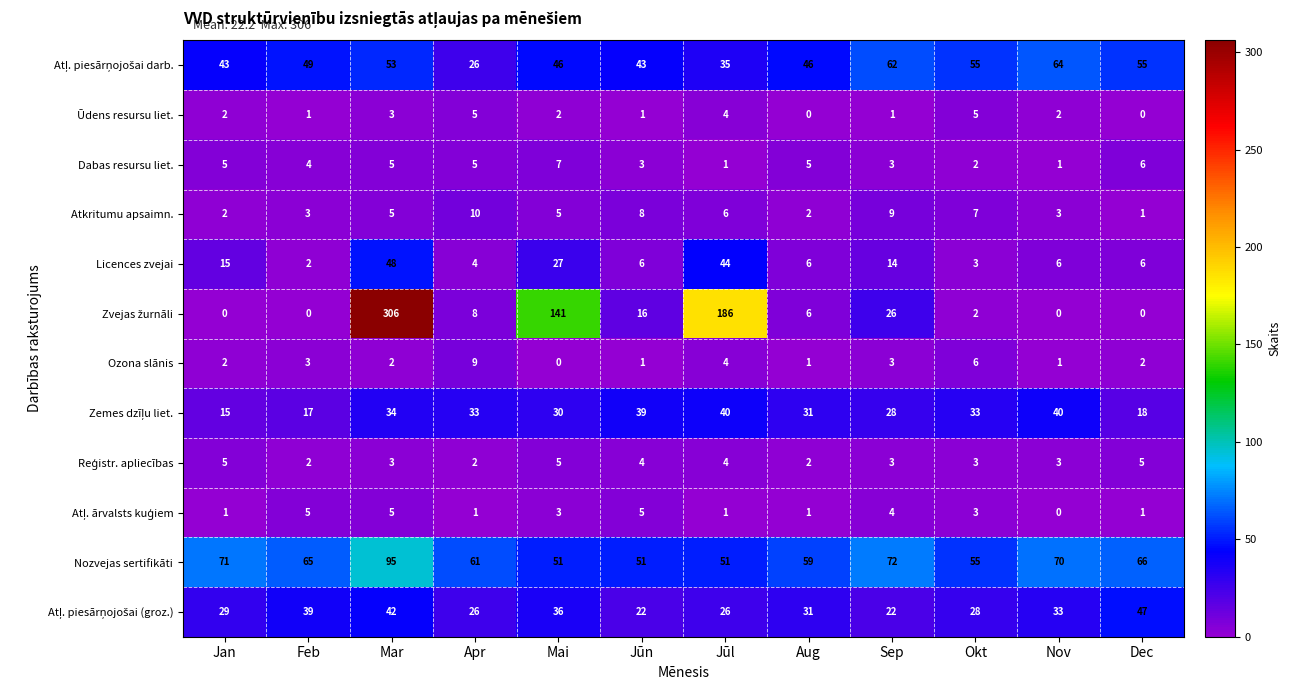

What is the total value across all series at Nov?

223